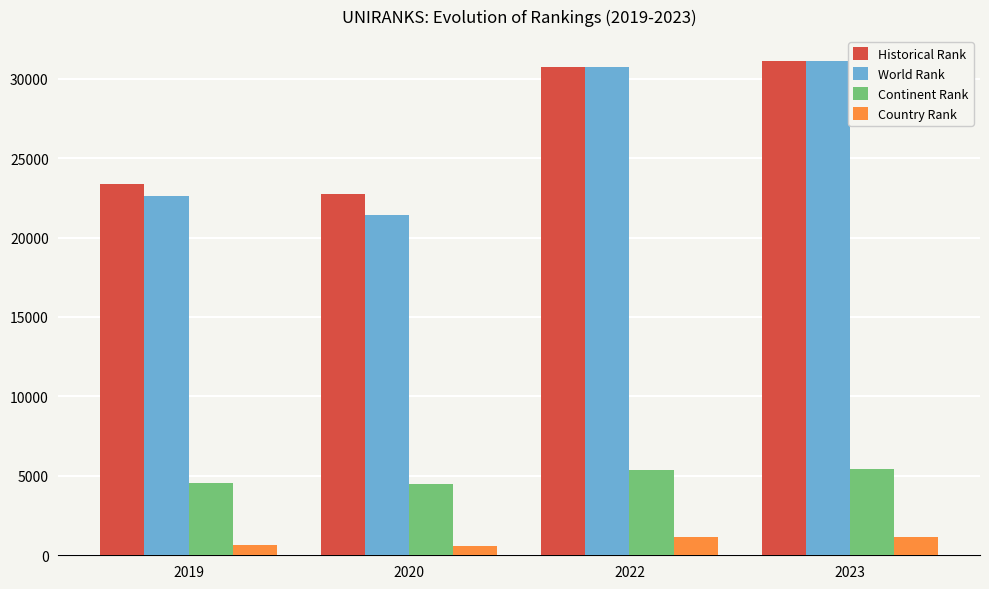

What is the difference between the highest and lowest values at 2020?

22119.0